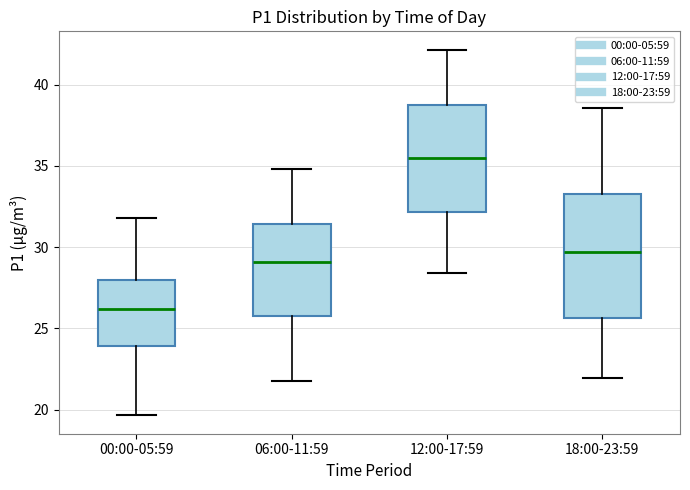

Where is the upper edge of the box for 18:00-23:59 on the y-axis? The values are not printed on the chart, so give them approximately, as read against the axis.

33.5